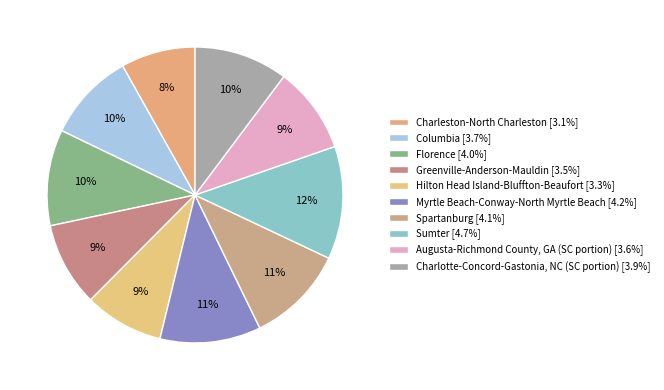

To the nearest percent, what percentage of the pie is Hilton Head Island-Bluffton-Beaufort?

9%